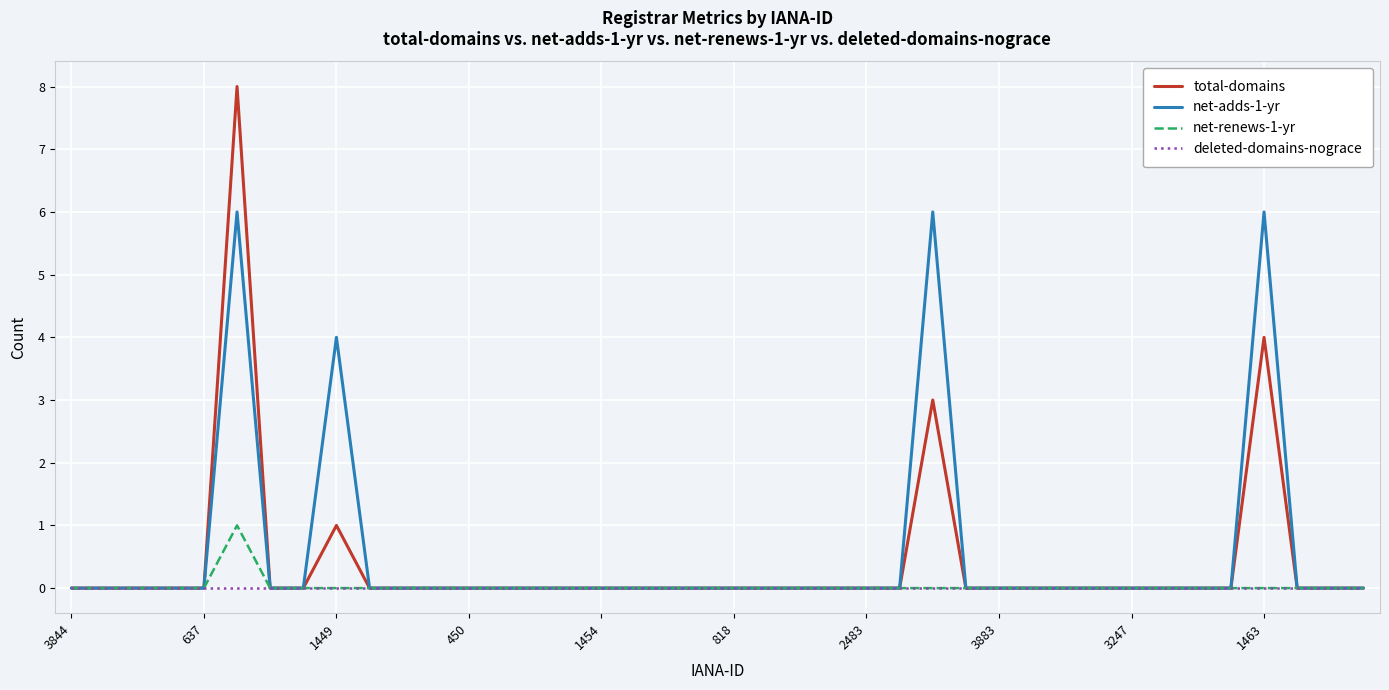

True or false: total-domains has more than 2 interior local peaks.

True